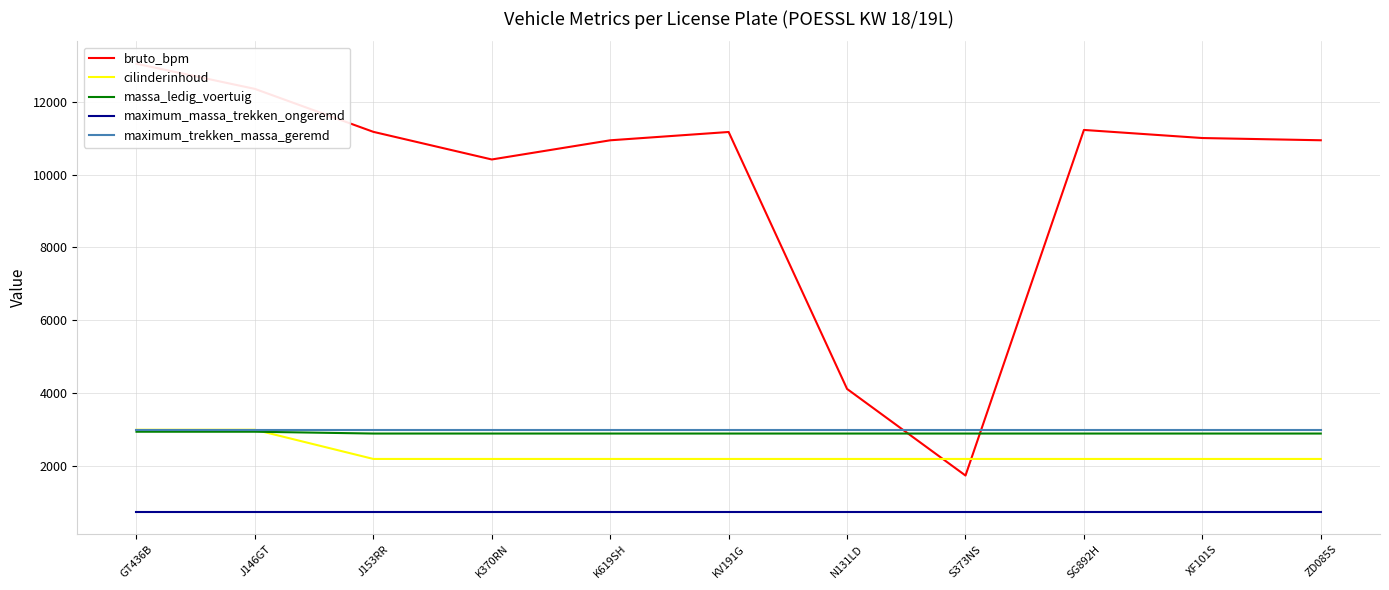

Between J153RR and XF101S, which is larger?

J153RR